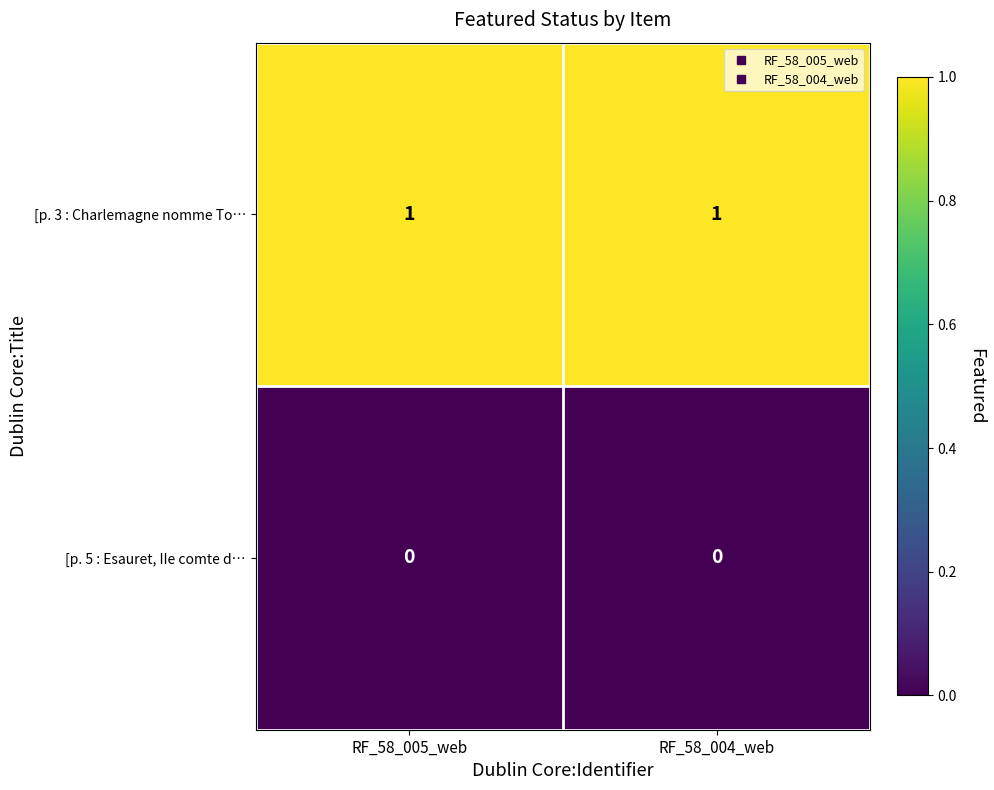

What is the greatest value displayed?

1